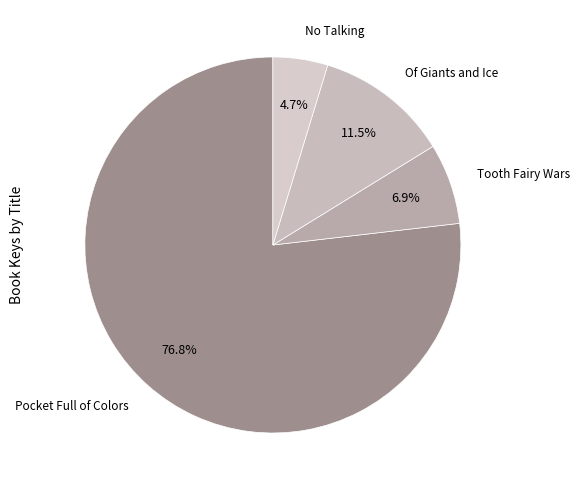

Count the number of slices in the pie.

4